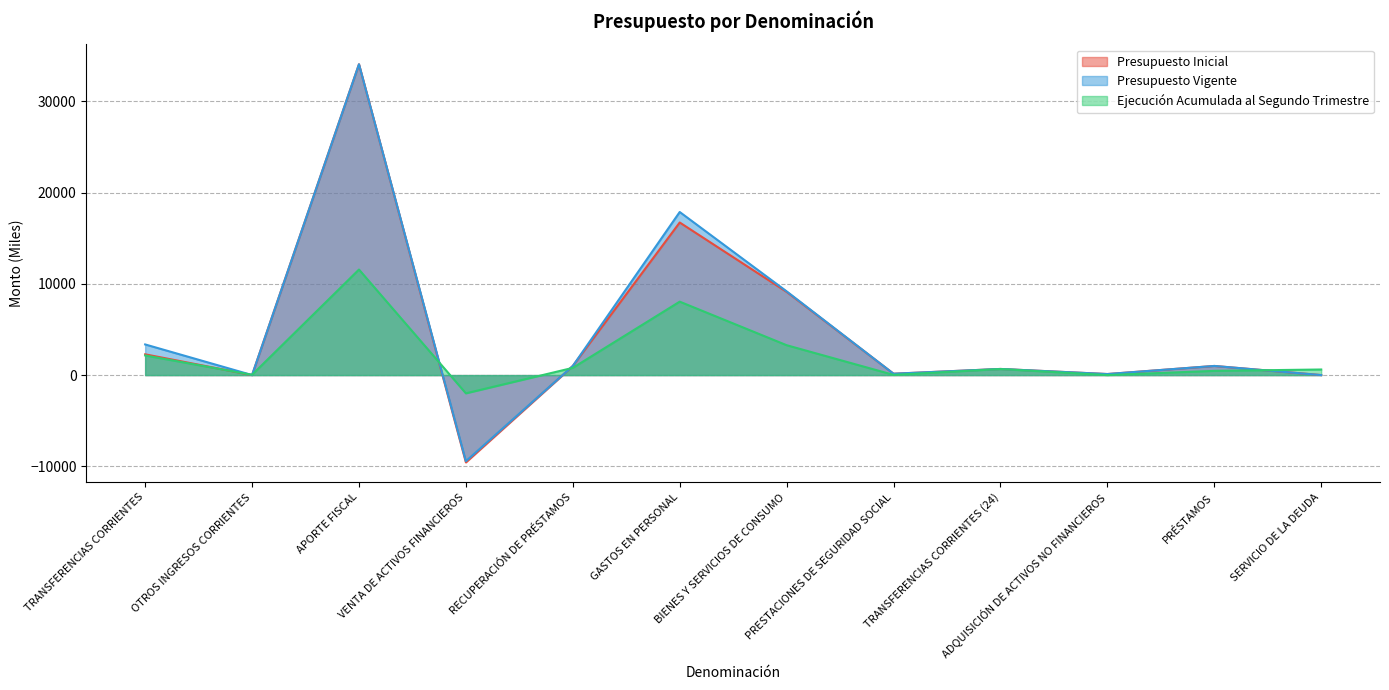

Rank the categories by Ejecución Acumulada al Segundo Trimestre value from lowest to highest.

VENTA DE ACTIVOS FINANCIEROS, ADQUISICIÓN DE ACTIVOS NO FINANCIEROS, PRESTACIONES DE SEGURIDAD SOCIAL, OTROS INGRESOS CORRIENTES, PRÉSTAMOS, SERVICIO DE LA DEUDA, TRANSFERENCIAS CORRIENTES (24), RECUPERACIÓN DE PRÉSTAMOS, TRANSFERENCIAS CORRIENTES, BIENES Y SERVICIOS DE CONSUMO, GASTOS EN PERSONAL, APORTE FISCAL